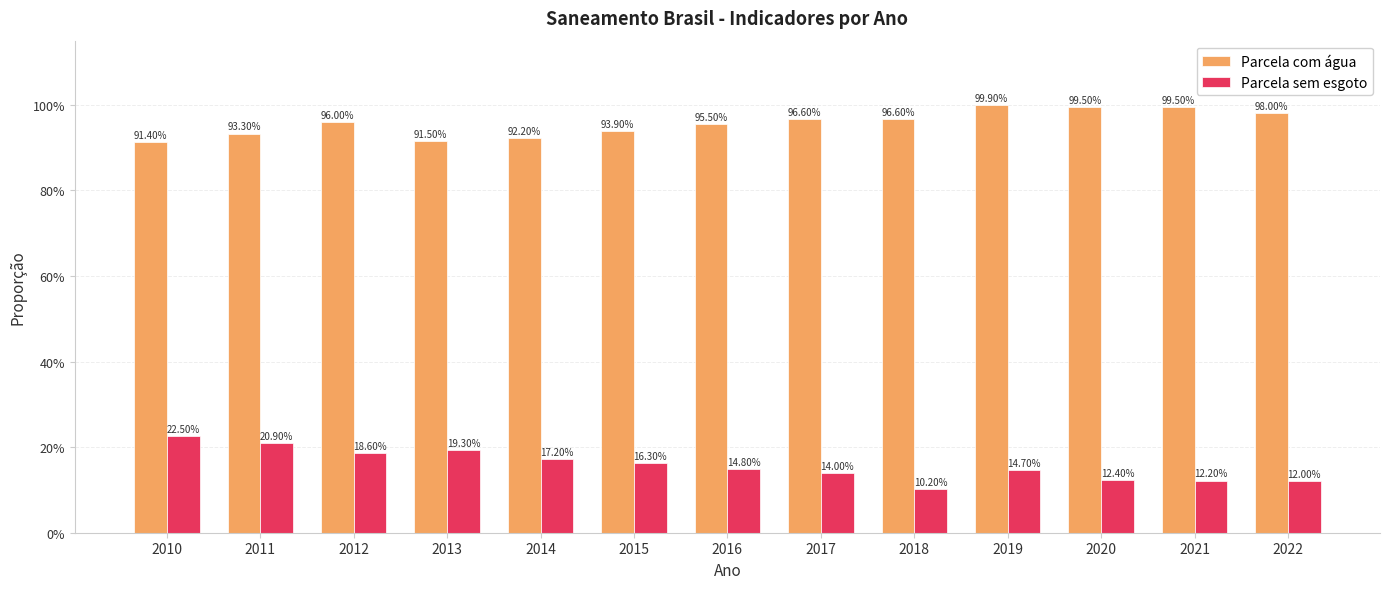

Does the chart contain any negative values?

No